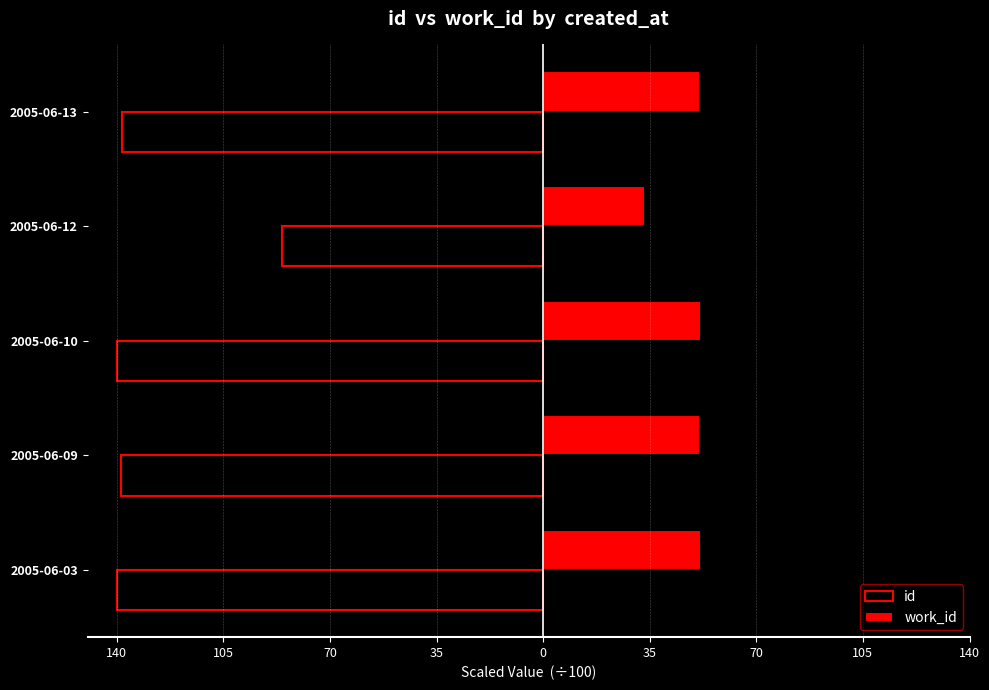

What is the lowest value of the work_id series?

33.5